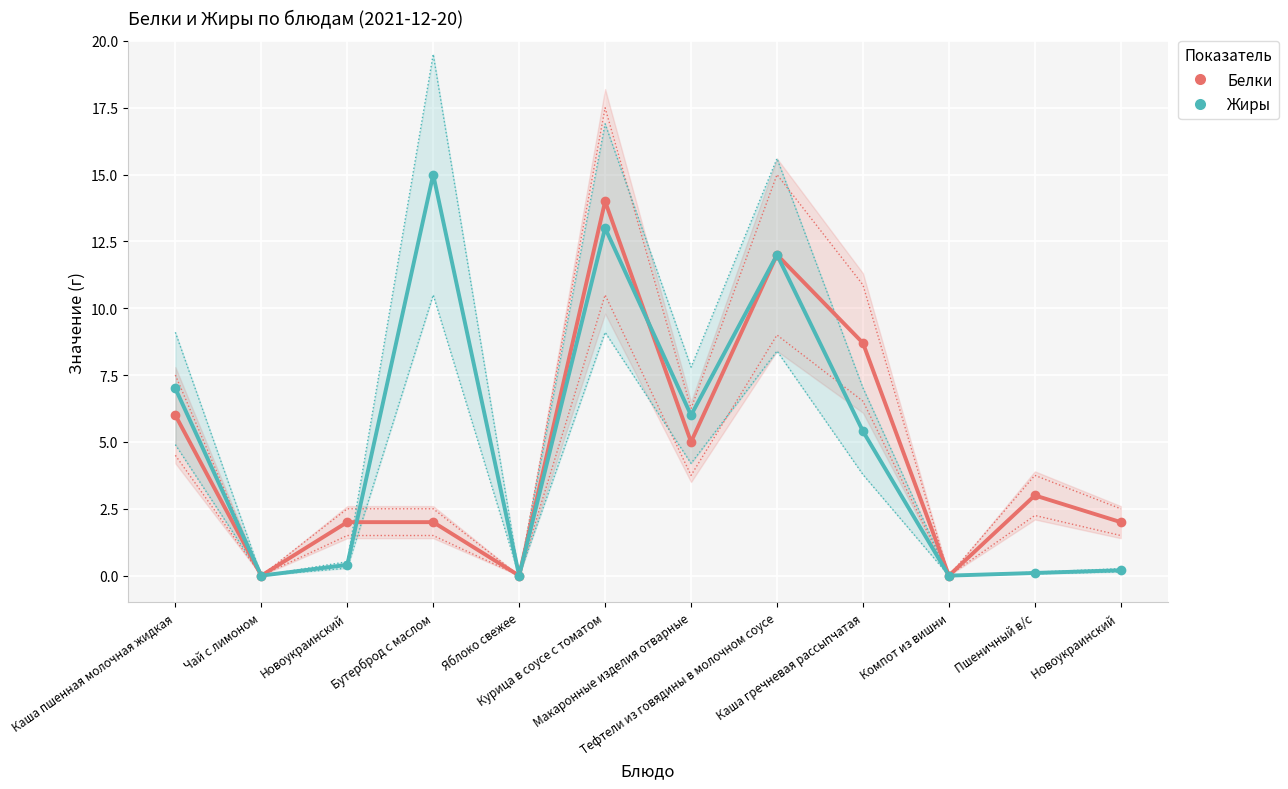

How many values in the Жиры series are below 5?

6